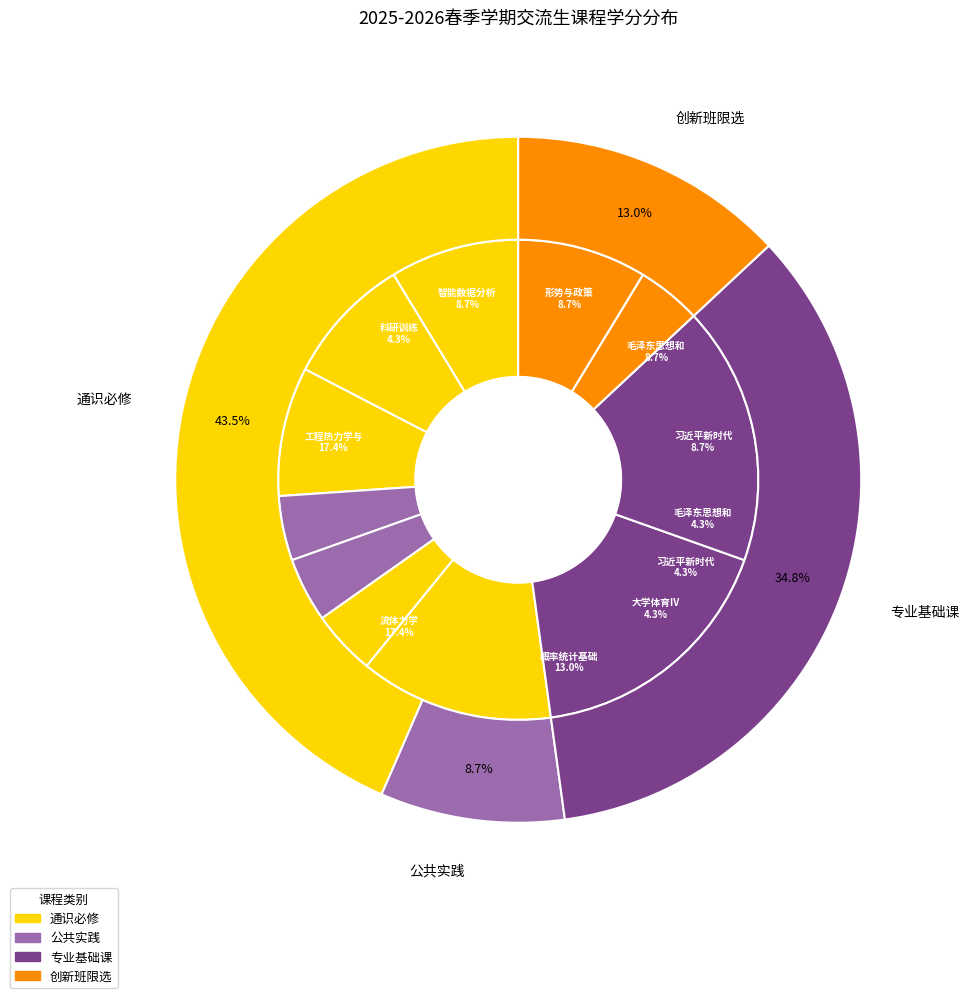

To the nearest percent, what is the combined percentage of 大学体育IV（必修项目） and 科研训练?

9%